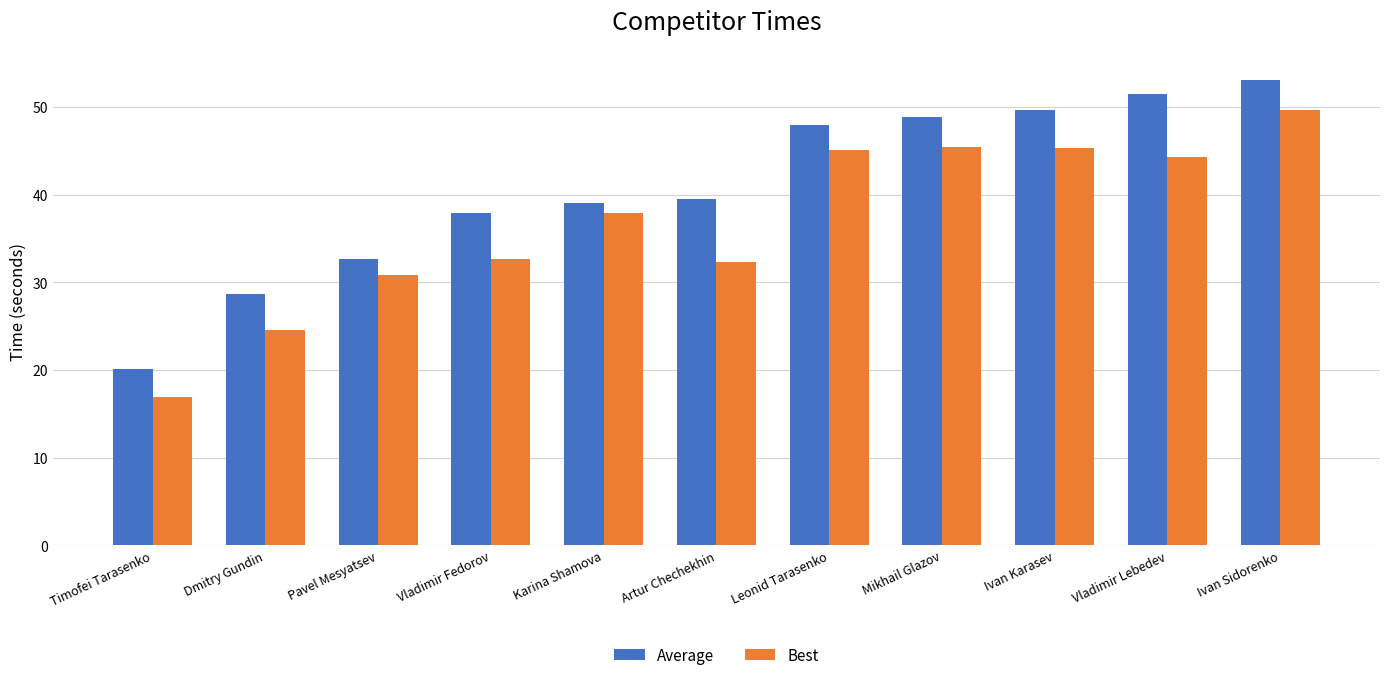

How many data points does each series have?

11